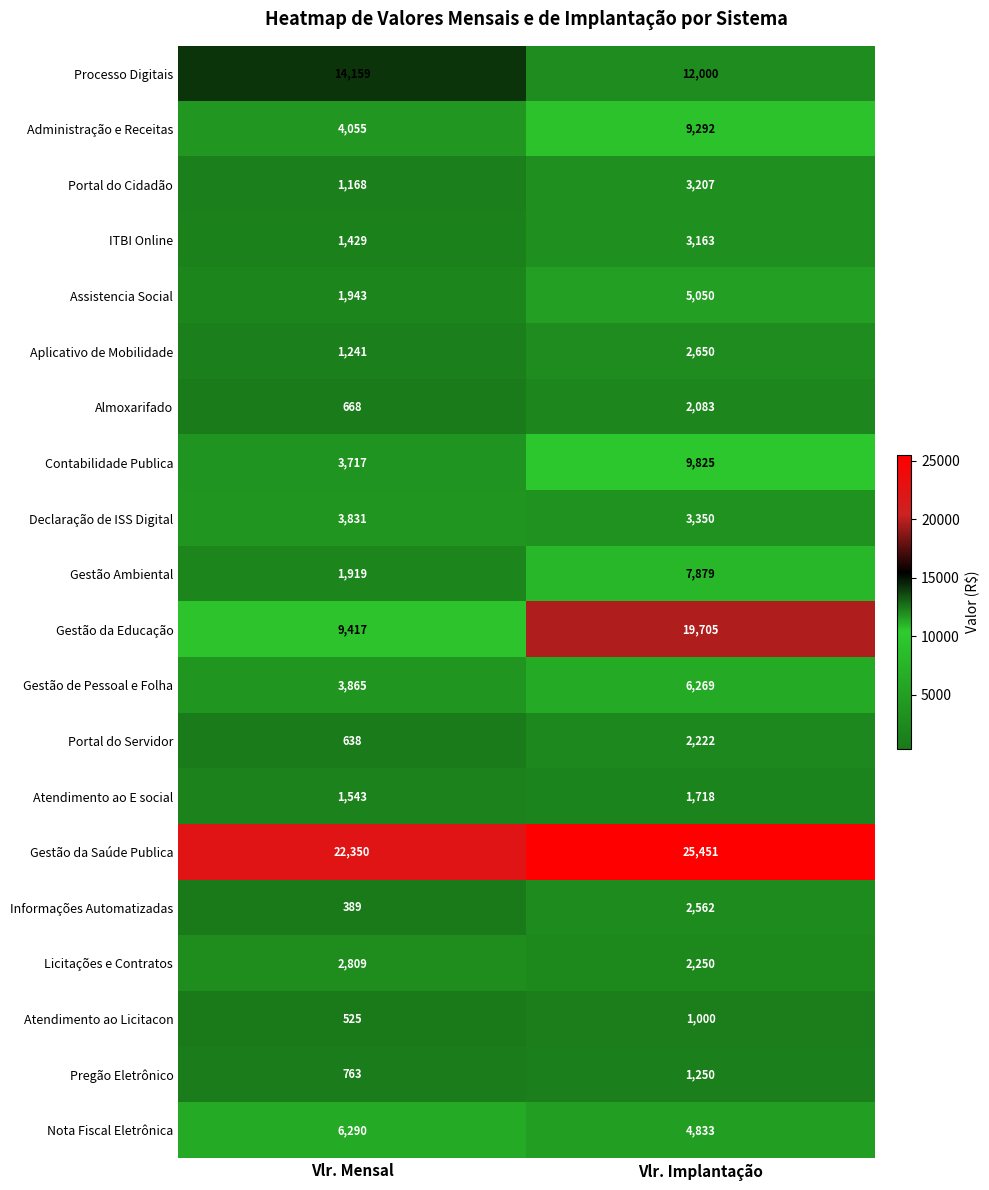

What is the sum of all Pregão Eletrônico values?

2013